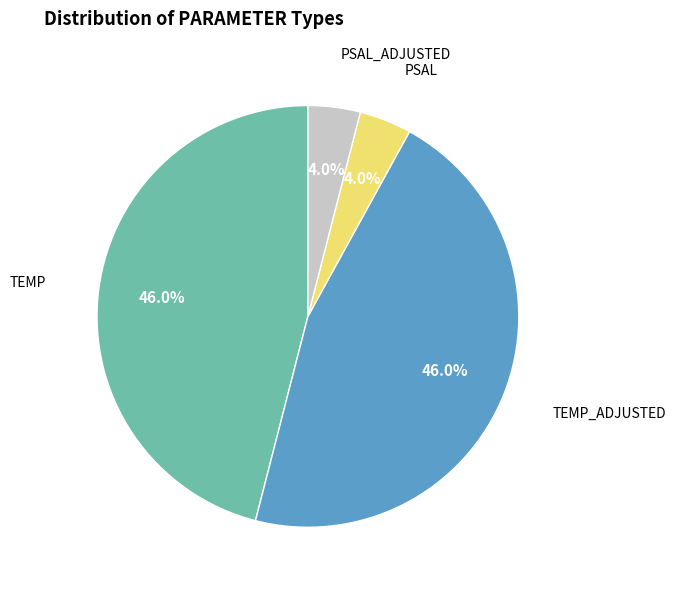

What is the total percentage of PSAL_ADJUSTED and PSAL?

8.0%